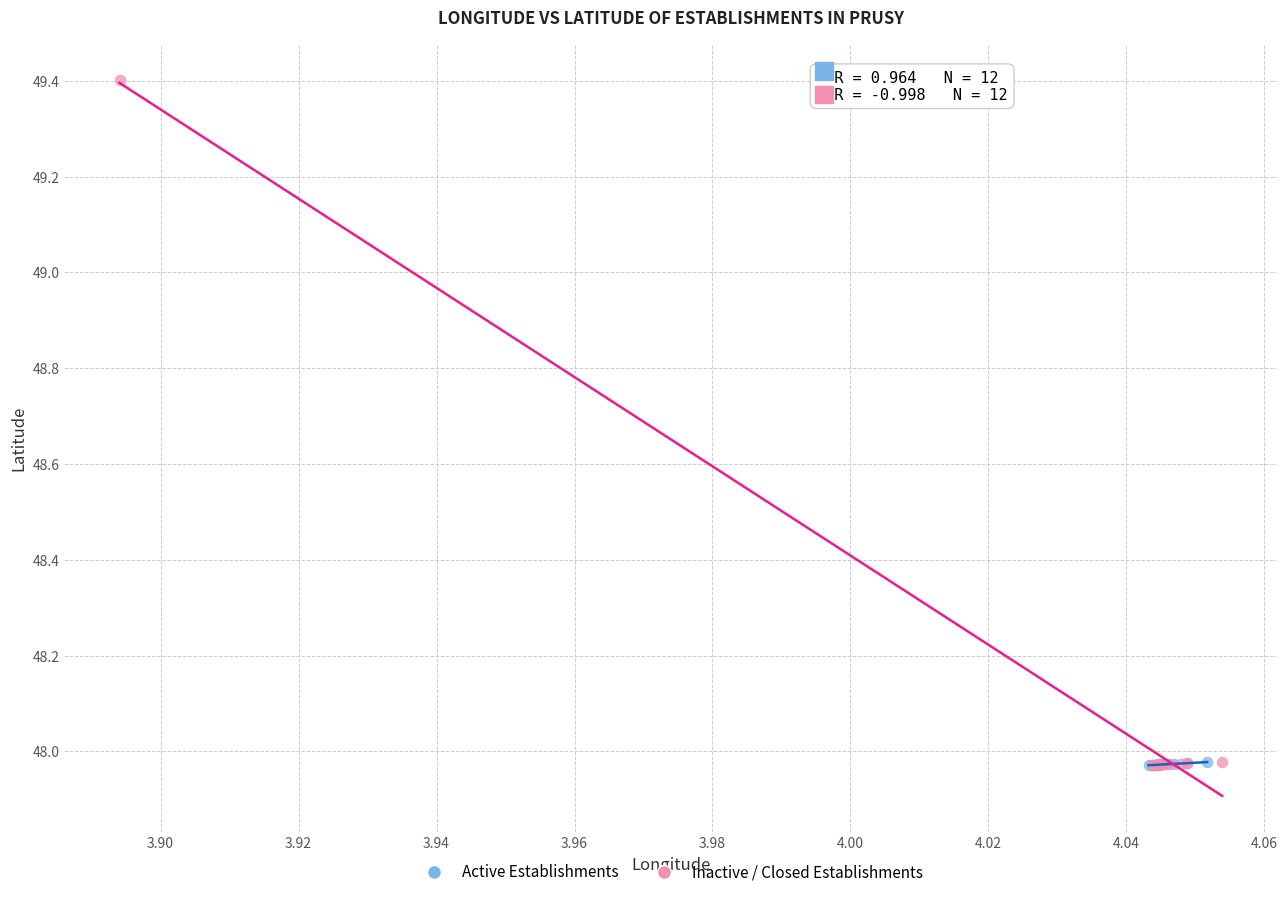

Which series has the widest spread of Y values?

Inactive / Closed Establishments